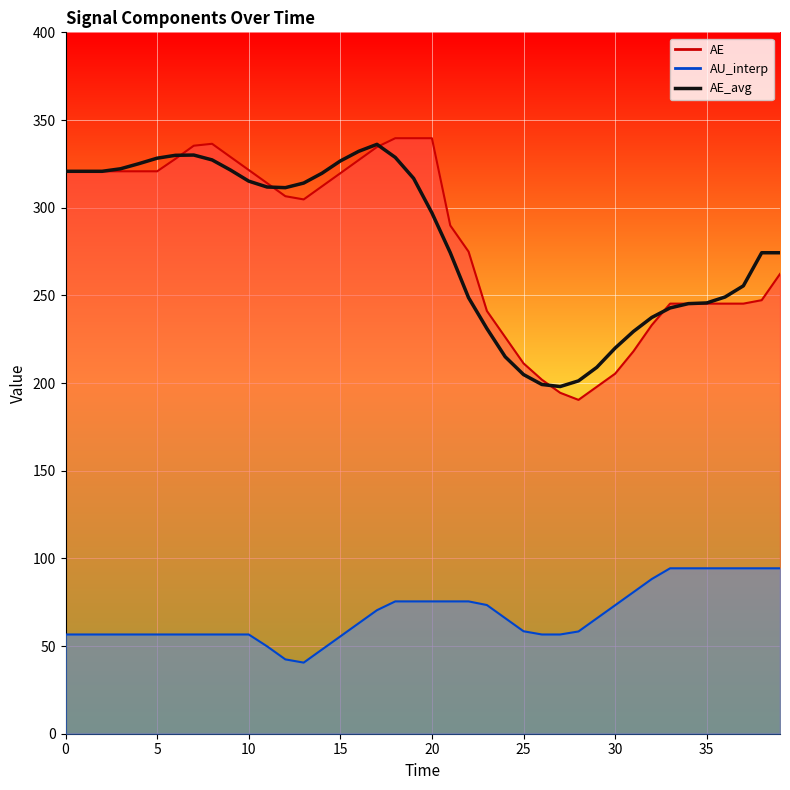

What is the highest value of the AE_avg series?

336.1